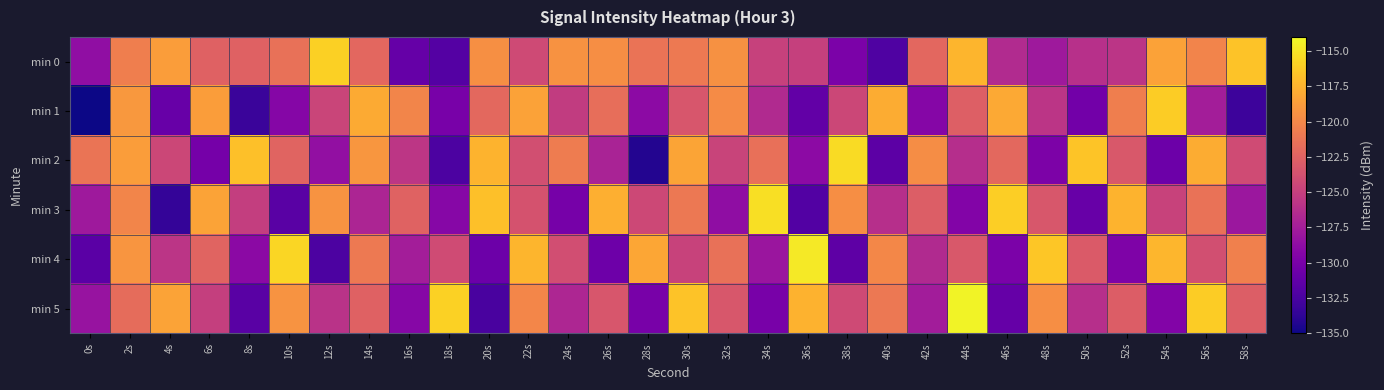

What is the total value across all series at 20s?

-739.1